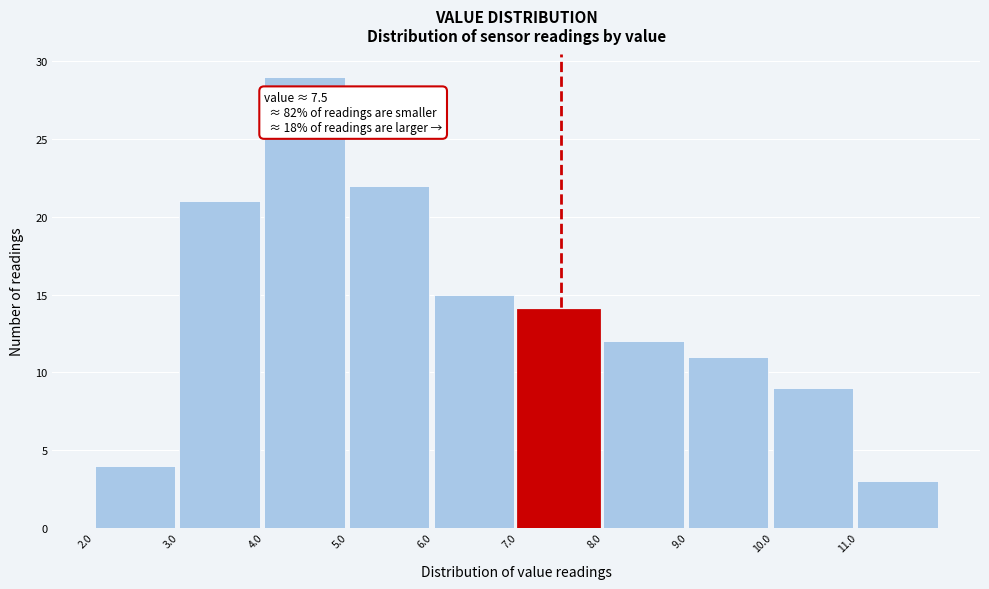

Over which range of the x-axis is the bar tallest?

4 to 5